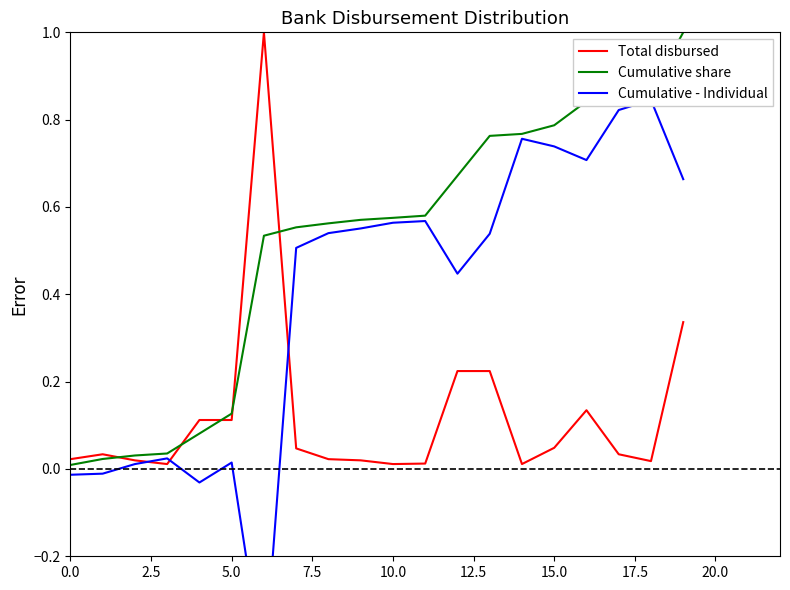

Rank the series by their maximum value, from lowest to highest.

Cumulative - Individual, Total disbursed, Cumulative share